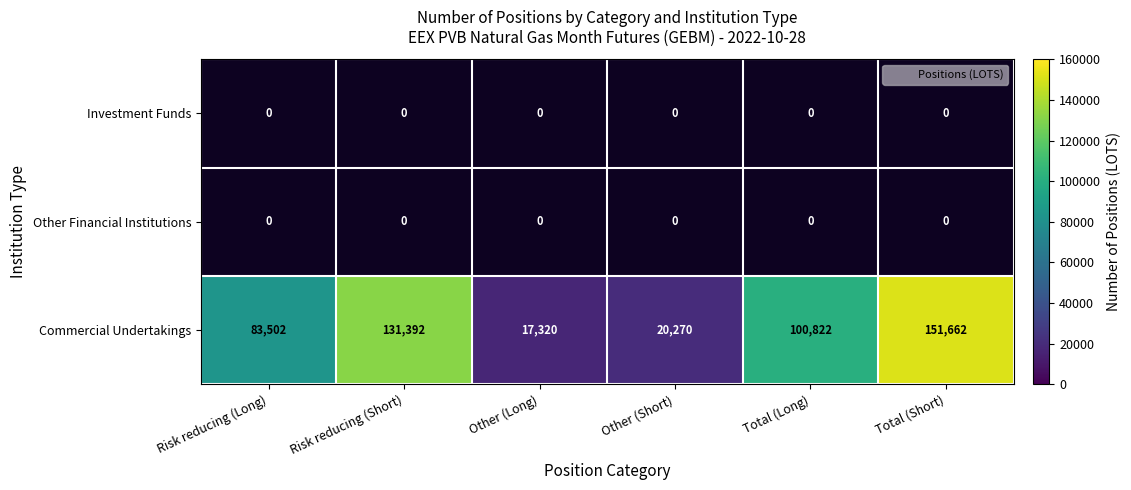

Is the value of Investment Funds at Total (Short) greater than the value of Other Financial Institutions at Other (Long)?

No